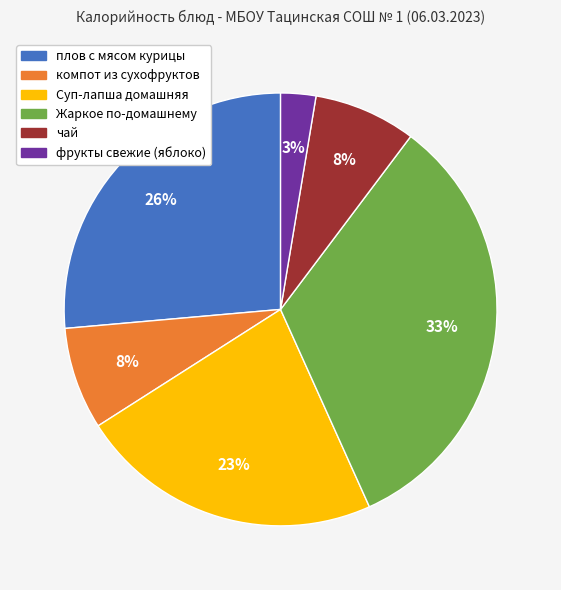

Does фрукты свежие (яблоко) account for over 50% of the chart?

No